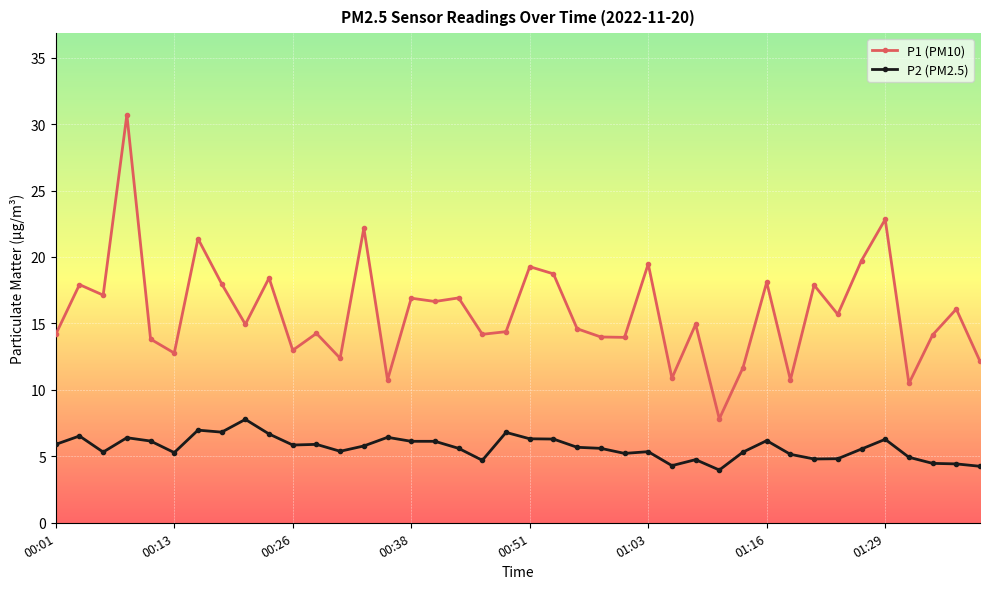

True or false: P2 (PM2.5) has more than 0 points higher than both neighbors.

True